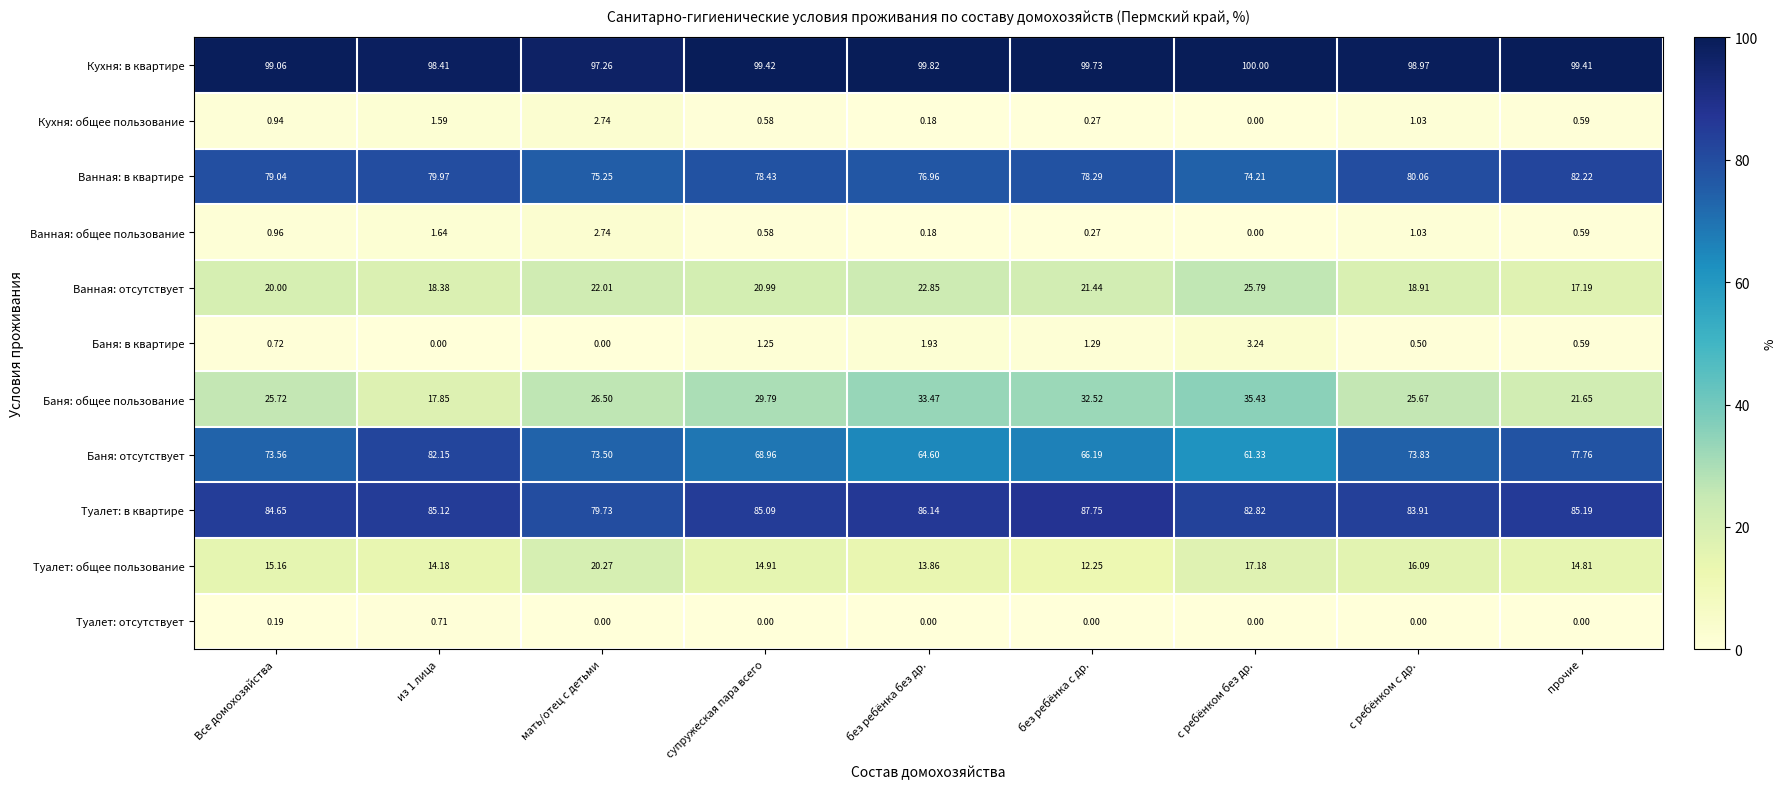

Which series has the largest range (max minus min)?

Баня: отсутствует